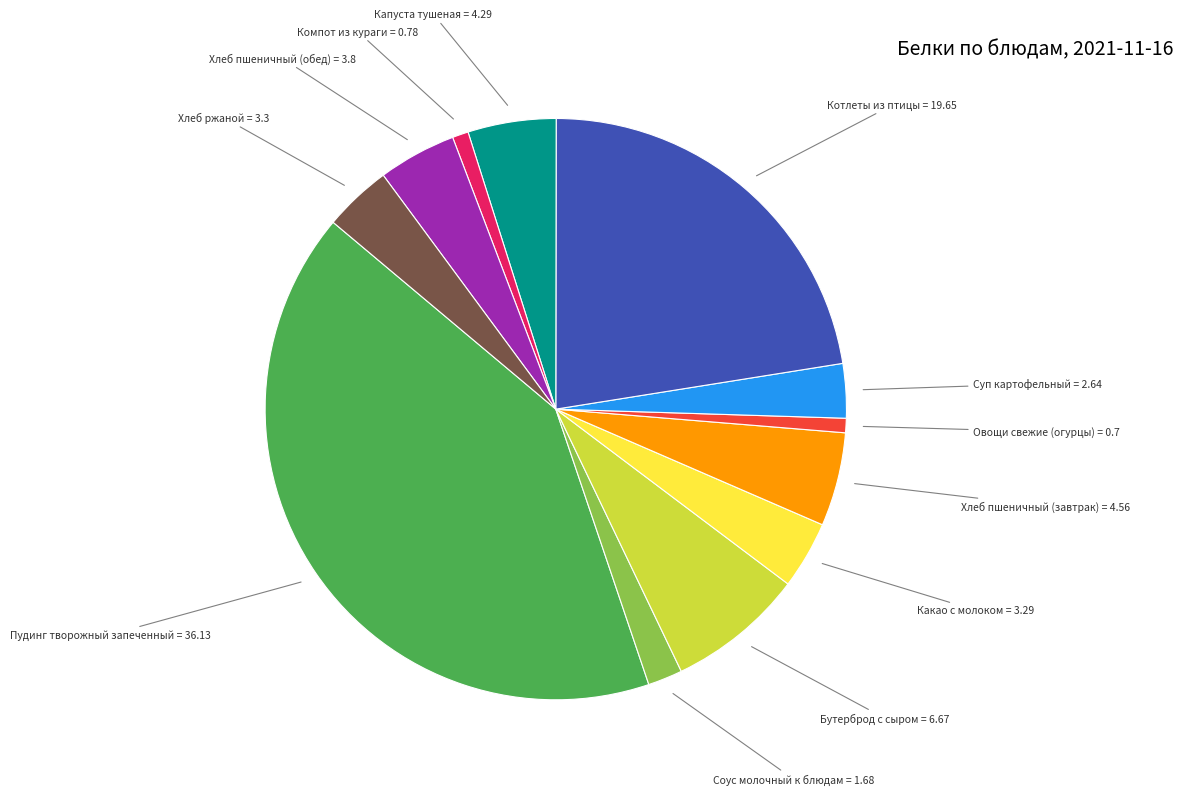

Do Суп картофельный and Какао с молоком together represent more than half of the pie?

No